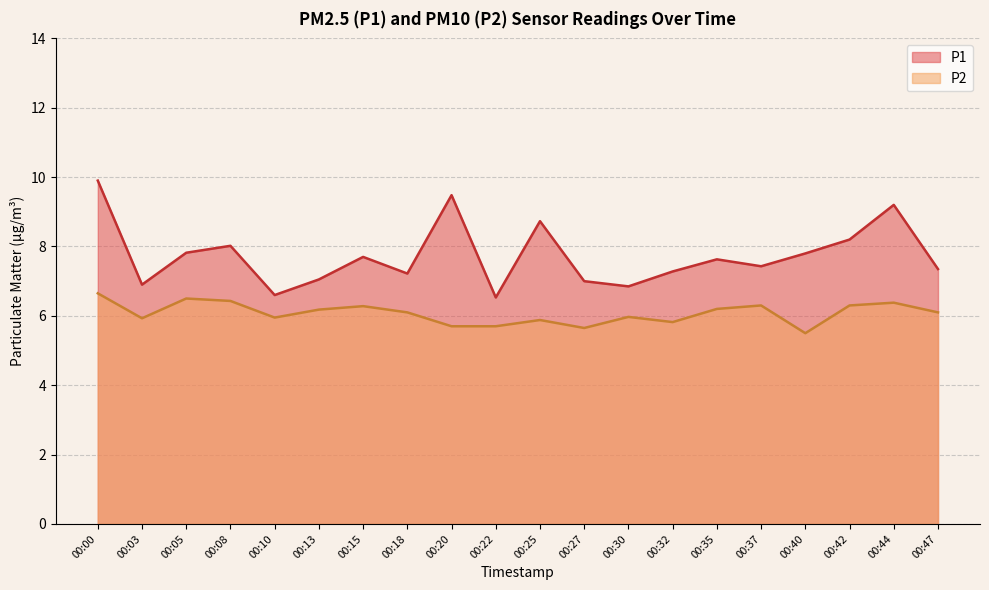

List the series in order of their overall mean, lowest first.

P2, P1